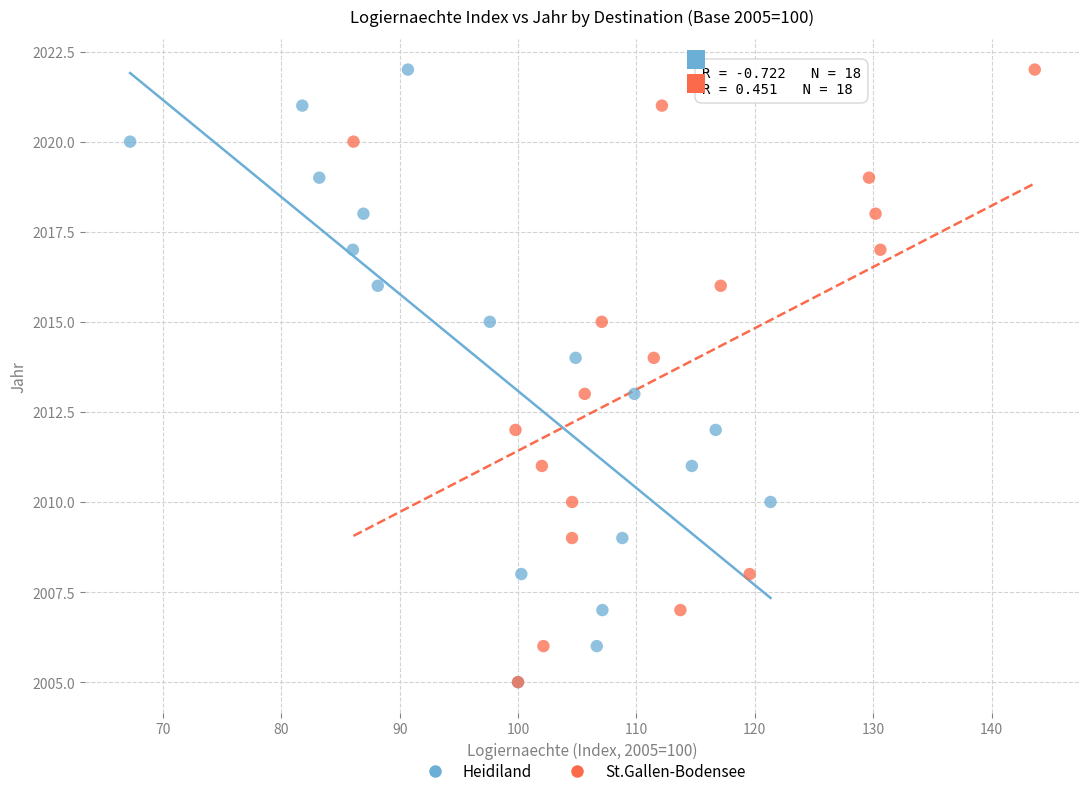

What are all the series names shown in the legend?

Heidiland, St.Gallen-Bodensee